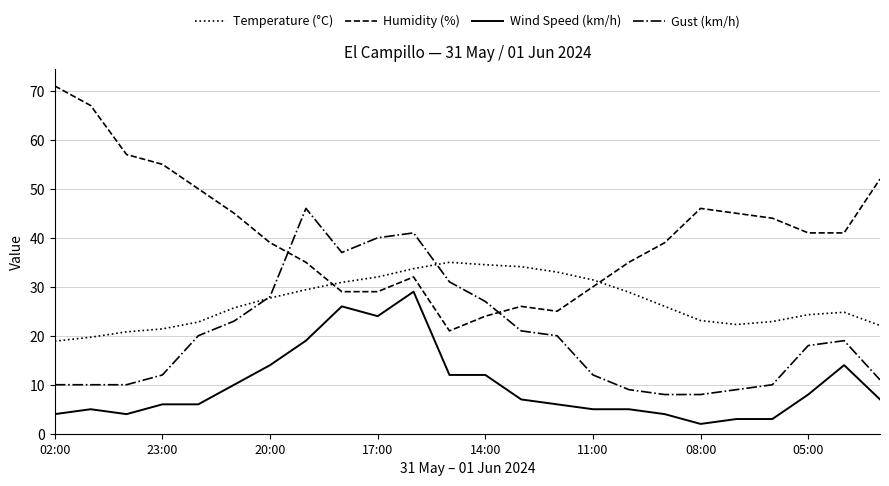

True or false: Humidity (%) and Temperature (°C) intersect in this chart.

True